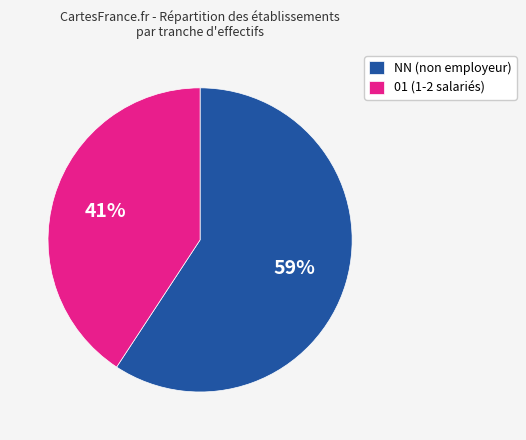

The 01 (1-2 salariés) slice represents 41% of the pie. True or false?

True